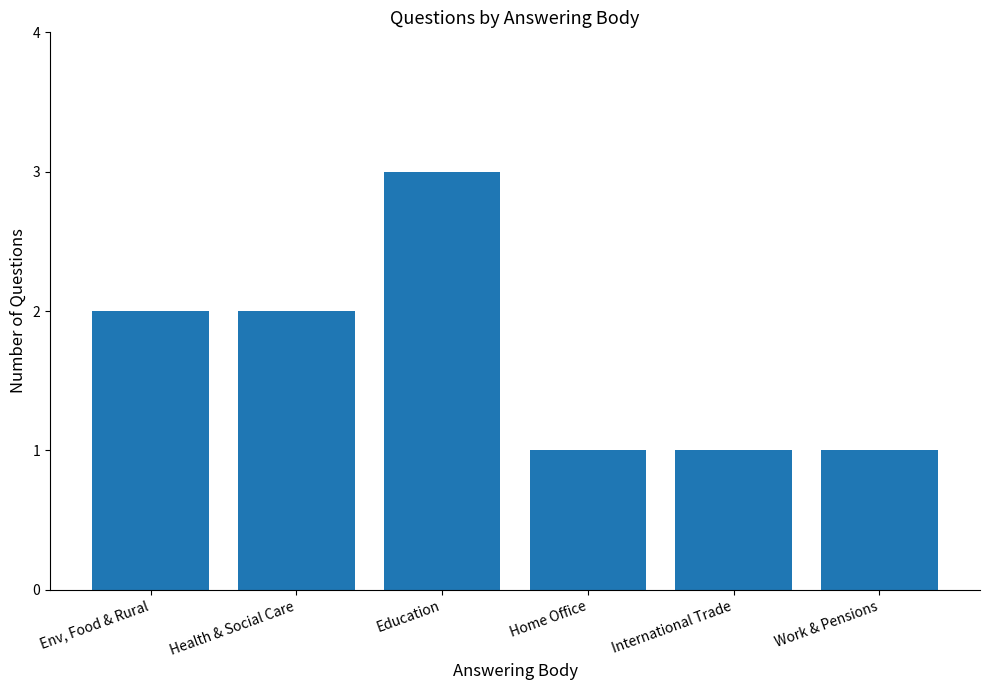

What is the smallest value displayed?

1